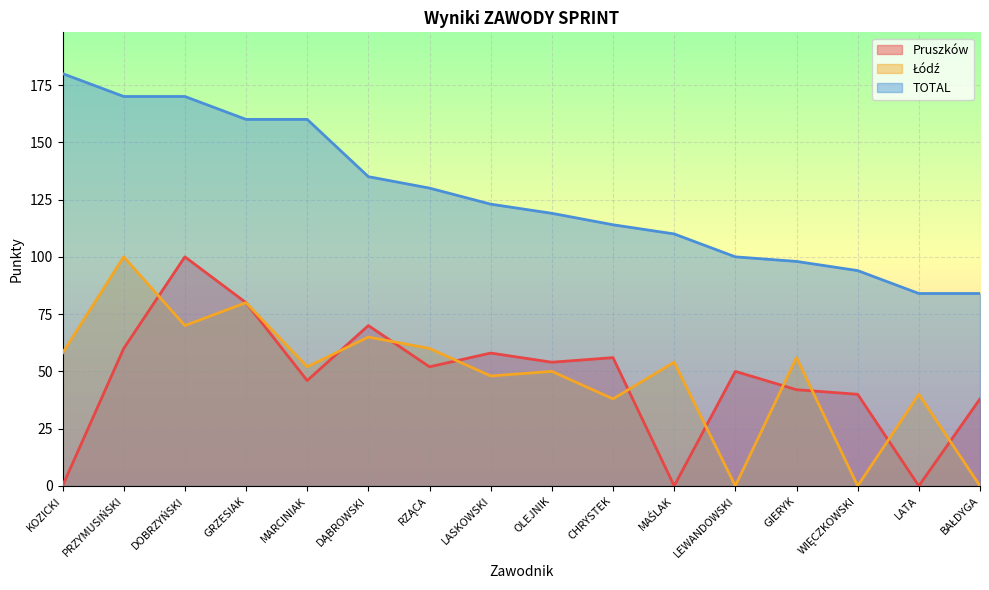

Reading left to right, extract all data points from this chart.

Pruszków: KOZICKI=0	PRZYMUSIŃSKI=60	DOBRZYŃSKI=100	GRZESIAK=80	MARCINIAK=46	DĄBROWSKI=70	RZĄCA=52	LASKOWSKI=58	OLEJNIK=54	CHRYSTEK=56	MAŚLAK=0	LEWANDOWSKI=50	GIERYK=42	WIĘCZKOWSKI=40	LATA=0	BAŁDYGA=38
Łódź: KOZICKI=58	PRZYMUSIŃSKI=100	DOBRZYŃSKI=70	GRZESIAK=80	MARCINIAK=52	DĄBROWSKI=65	RZĄCA=60	LASKOWSKI=48	OLEJNIK=50	CHRYSTEK=38	MAŚLAK=54	LEWANDOWSKI=0	GIERYK=56	WIĘCZKOWSKI=0	LATA=40	BAŁDYGA=0
TOTAL: KOZICKI=180	PRZYMUSIŃSKI=170	DOBRZYŃSKI=170	GRZESIAK=160	MARCINIAK=160	DĄBROWSKI=135	RZĄCA=130	LASKOWSKI=123	OLEJNIK=119	CHRYSTEK=114	MAŚLAK=110	LEWANDOWSKI=100	GIERYK=98	WIĘCZKOWSKI=94	LATA=84	BAŁDYGA=84